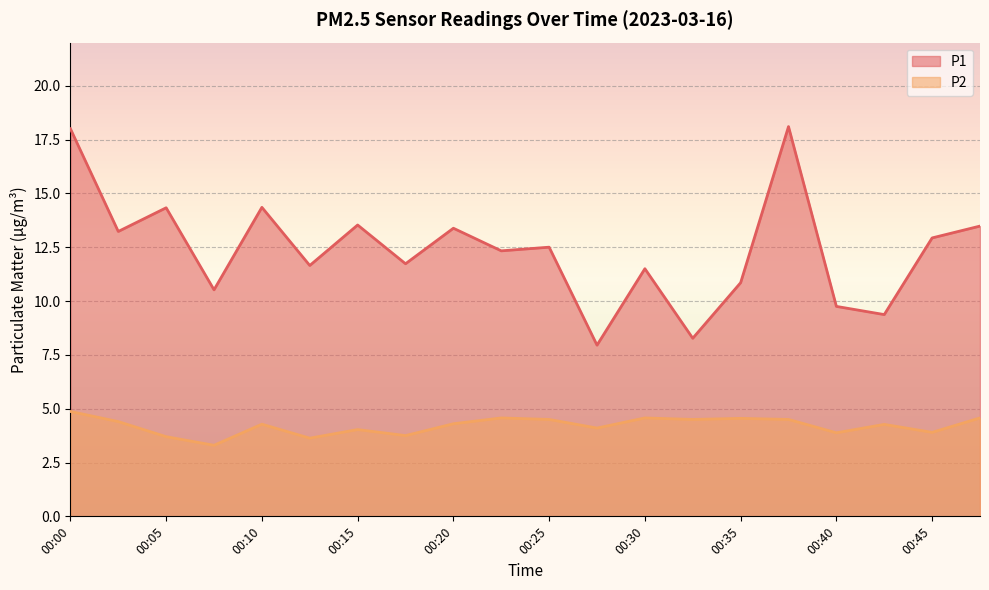

List the series in order of their peak value, highest first.

P1, P2